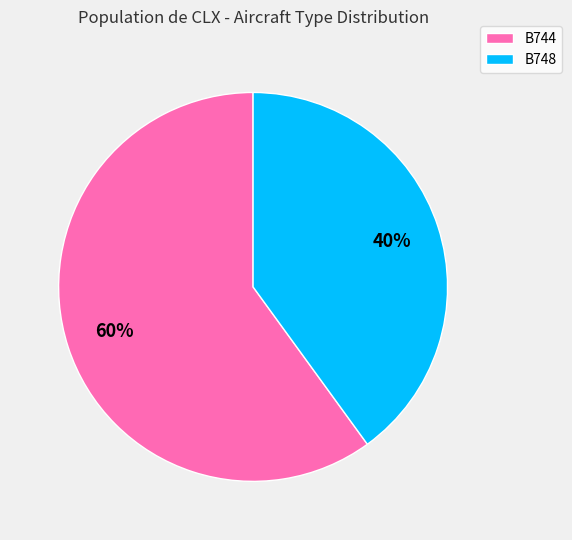

What percentage is the B744 slice, to the nearest percent?

60%